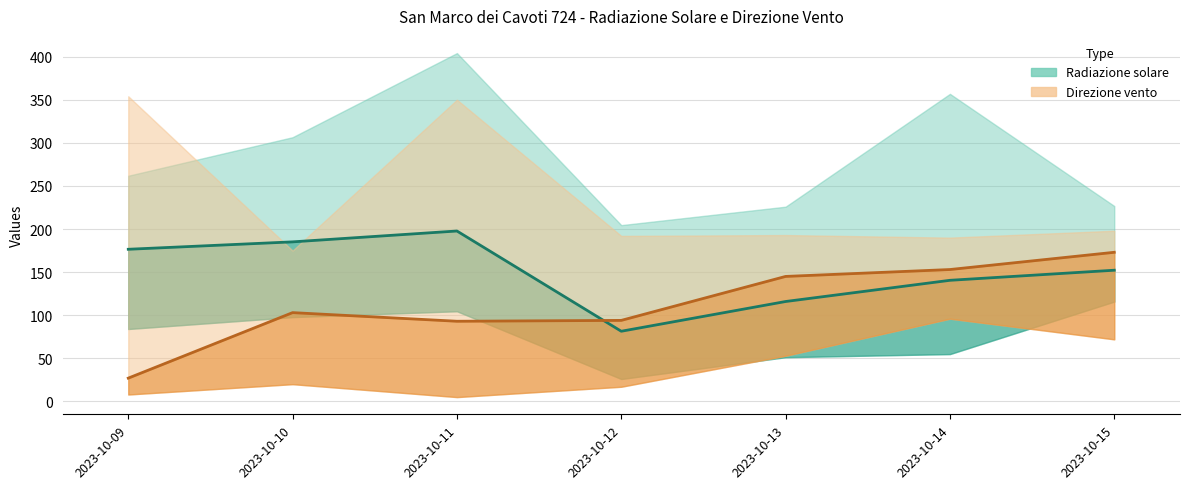

What is the lowest value of the Direzione vento - Grezzo (°N) series?

27.0